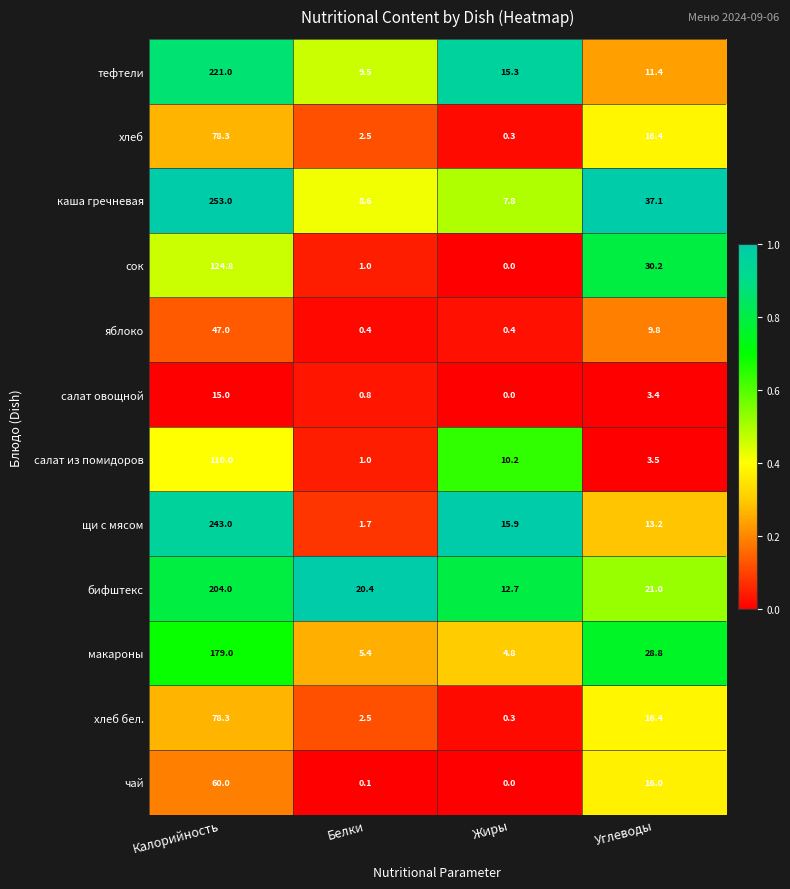

Which category has the highest value across all series?

Калорийность